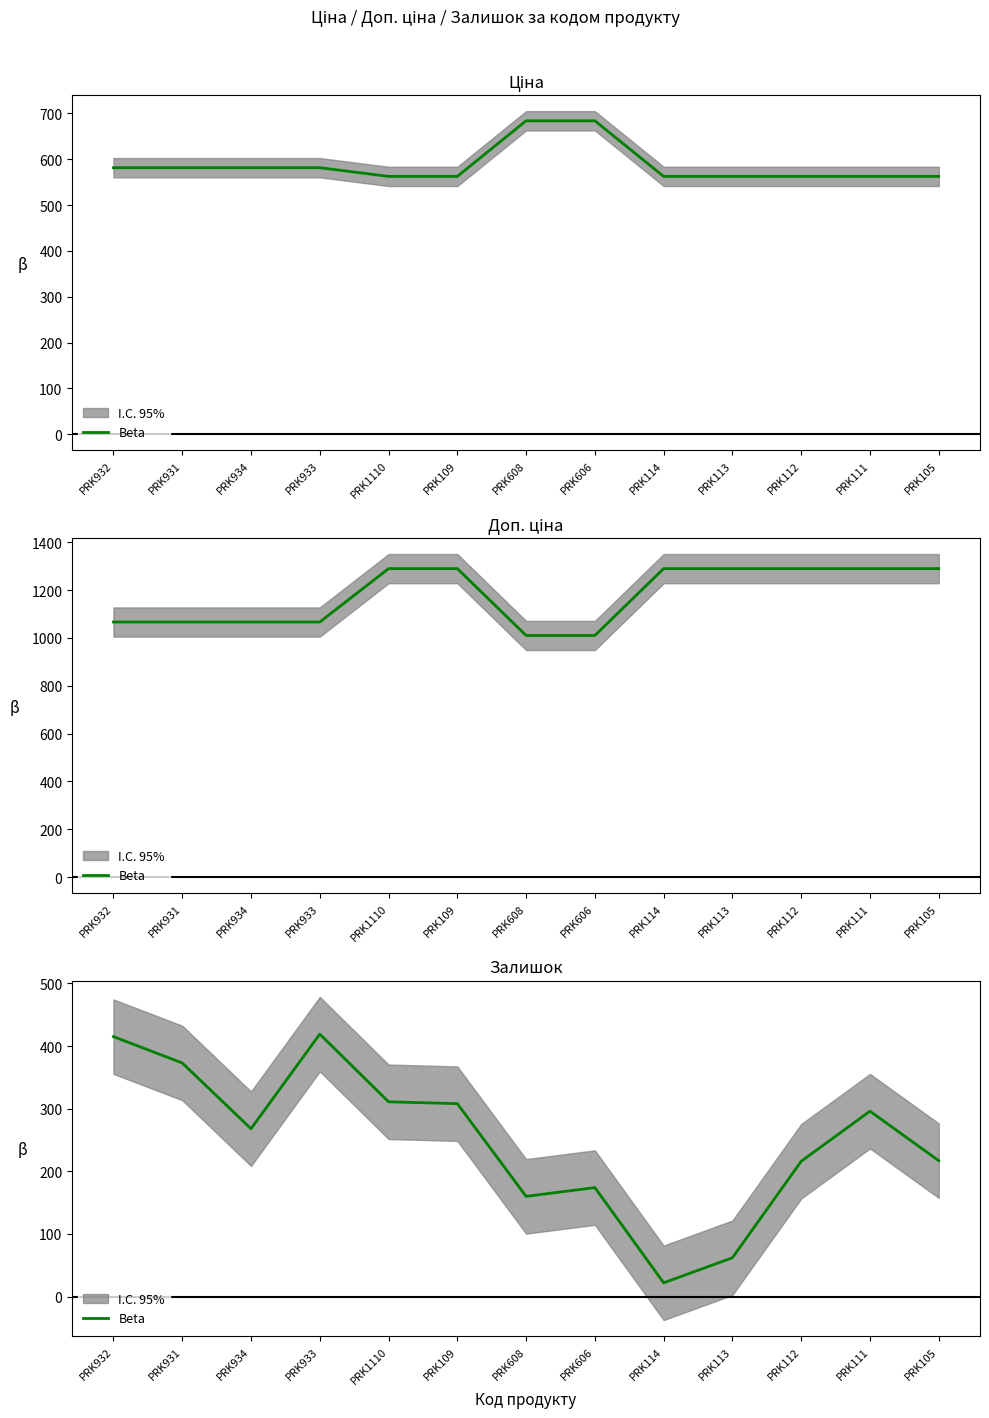

At which category does the chart reach its minimum across all series?

PRK114